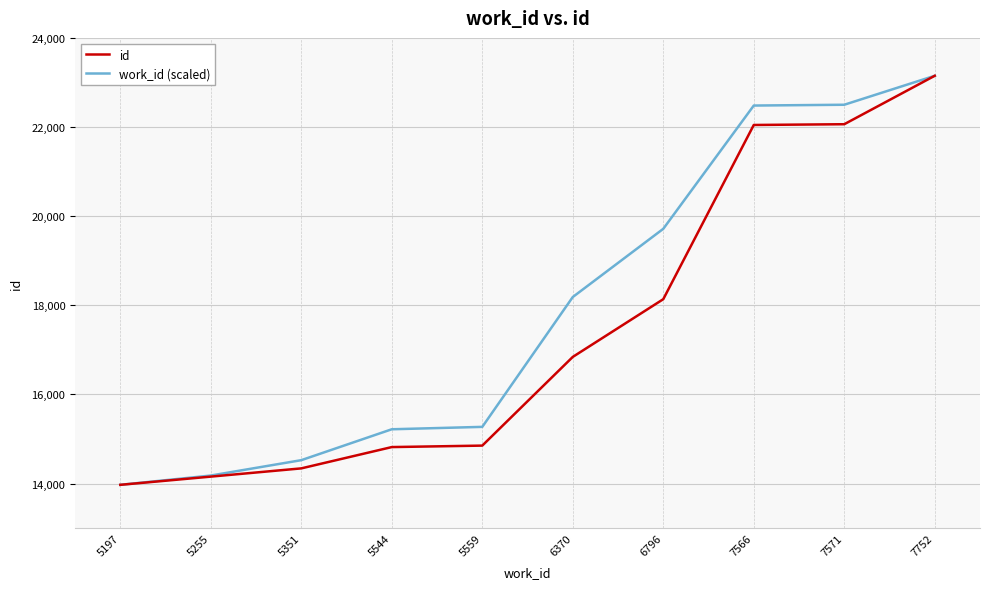

The work_id (scaled) series shows 14180.3 at 5255. True or false?

True